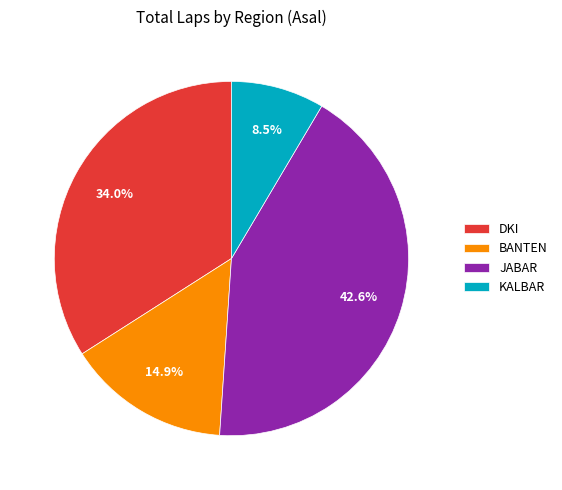

Combined, what portion of the pie is BANTEN and DKI?

48.9%